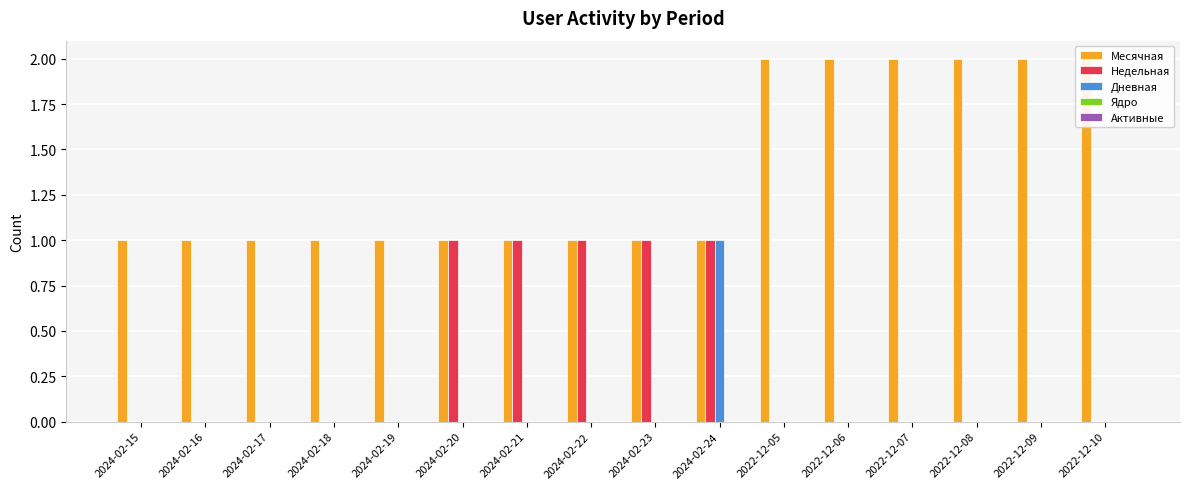

What is the label of the 4th bar from the left?

2024-02-18